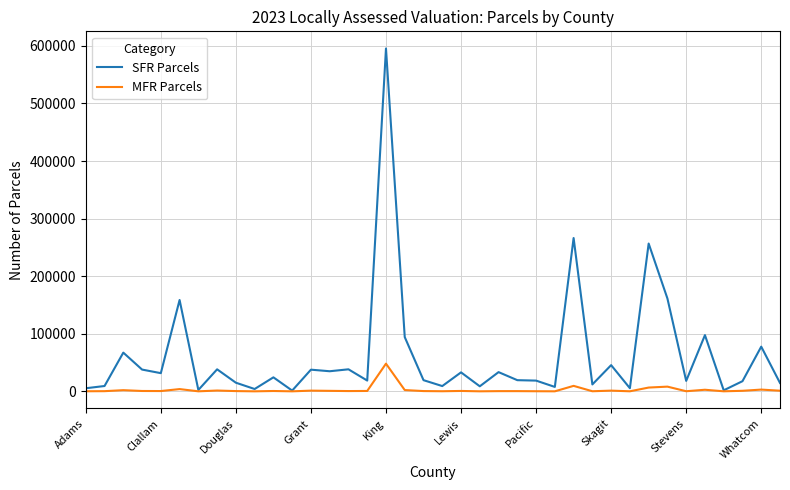

Rank the series by their maximum value, from highest to lowest.

SFR Parcels, MFR Parcels